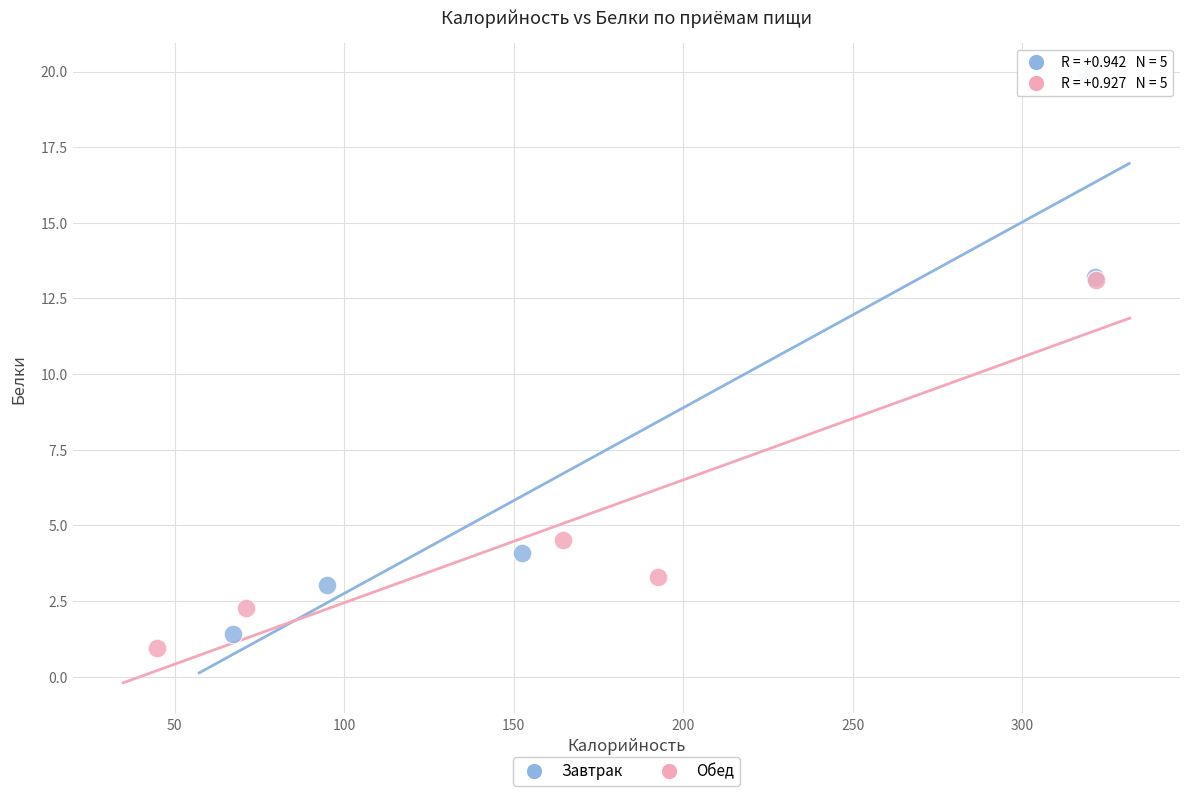

Which series reaches the minimum Y coordinate?

Обед